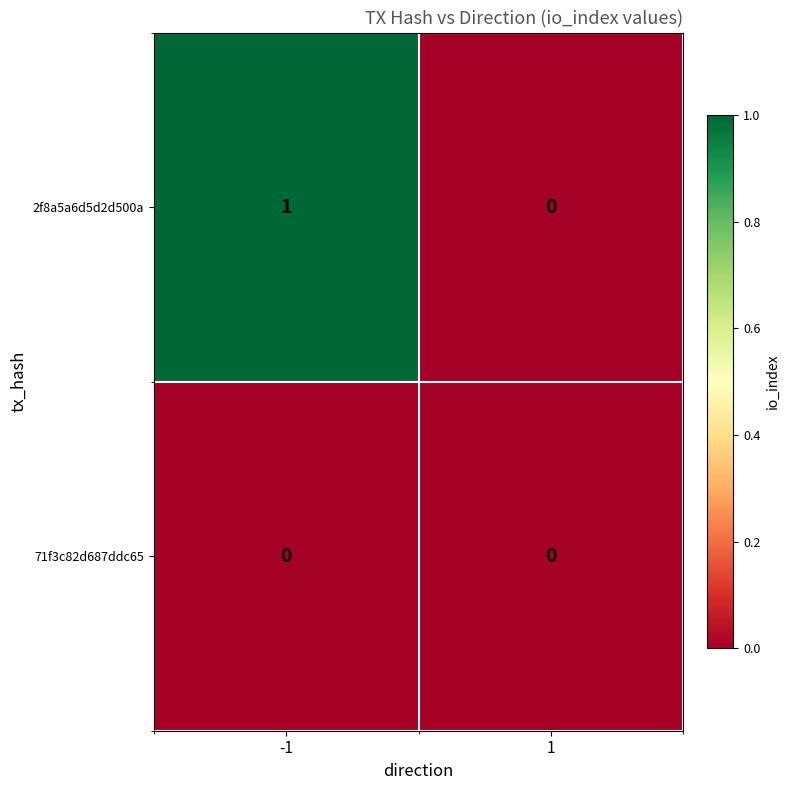

Which series has the largest total across all categories?

2f8a5a6d5d2d500a